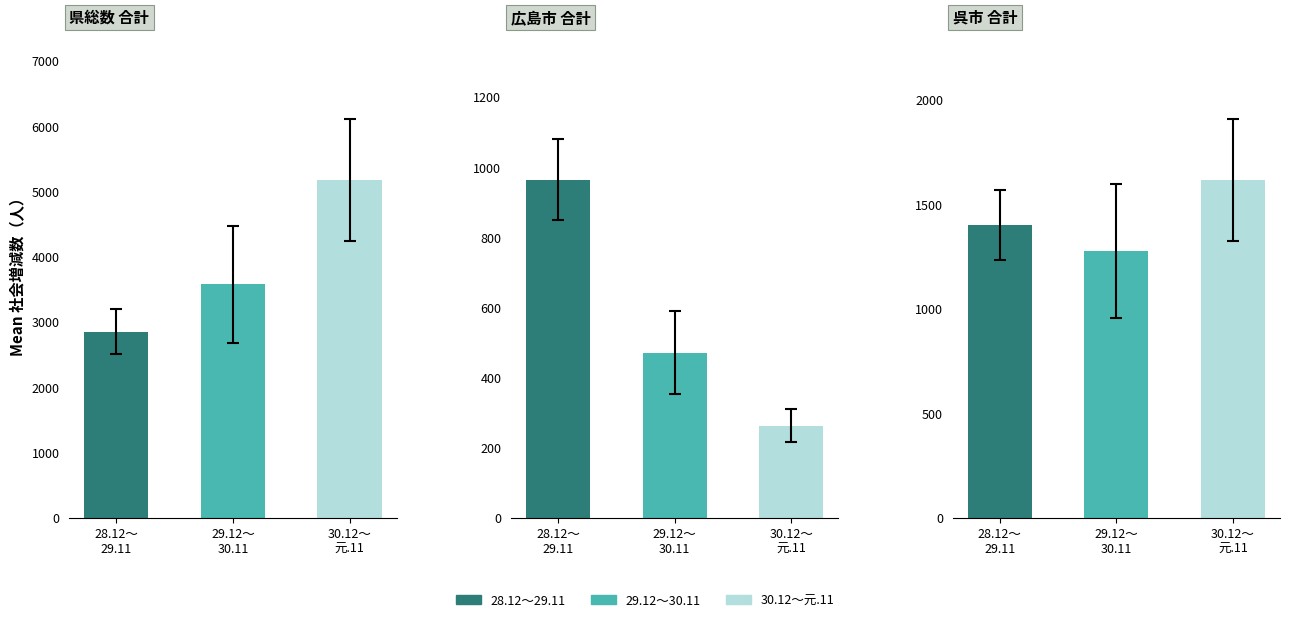

How many bars are there in each group?

3